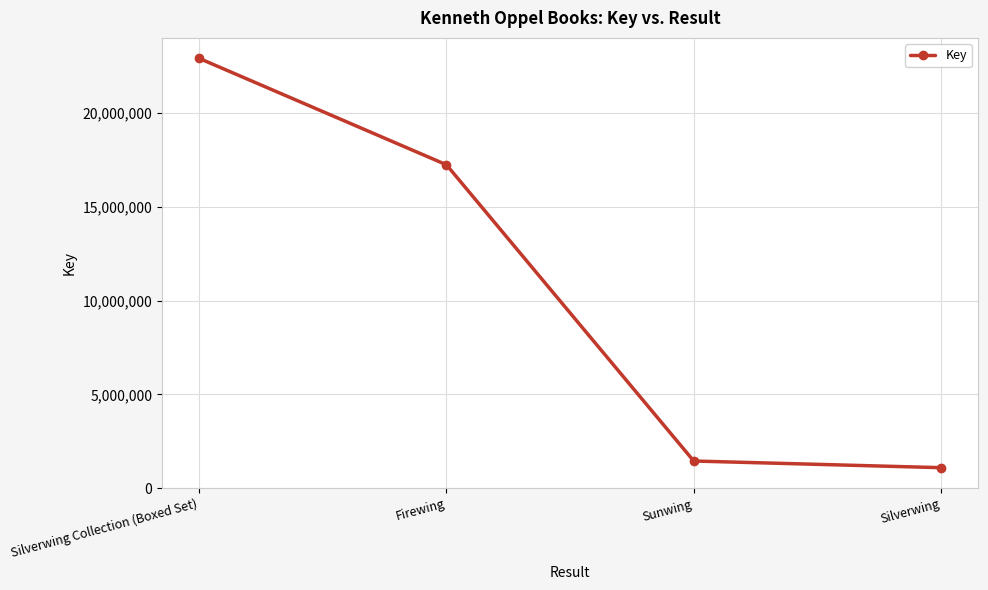

The value at Firewing is 24137581. True or false?

False